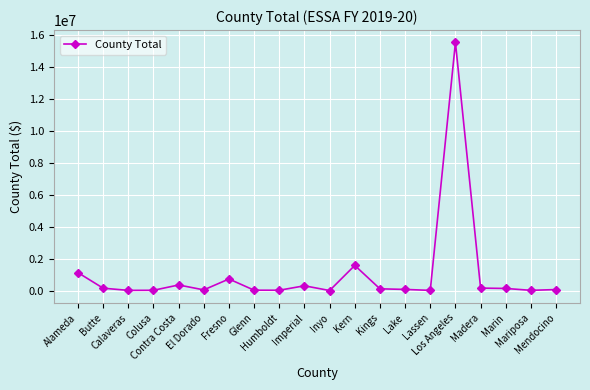

What is the maximum value shown in the chart?

15540727